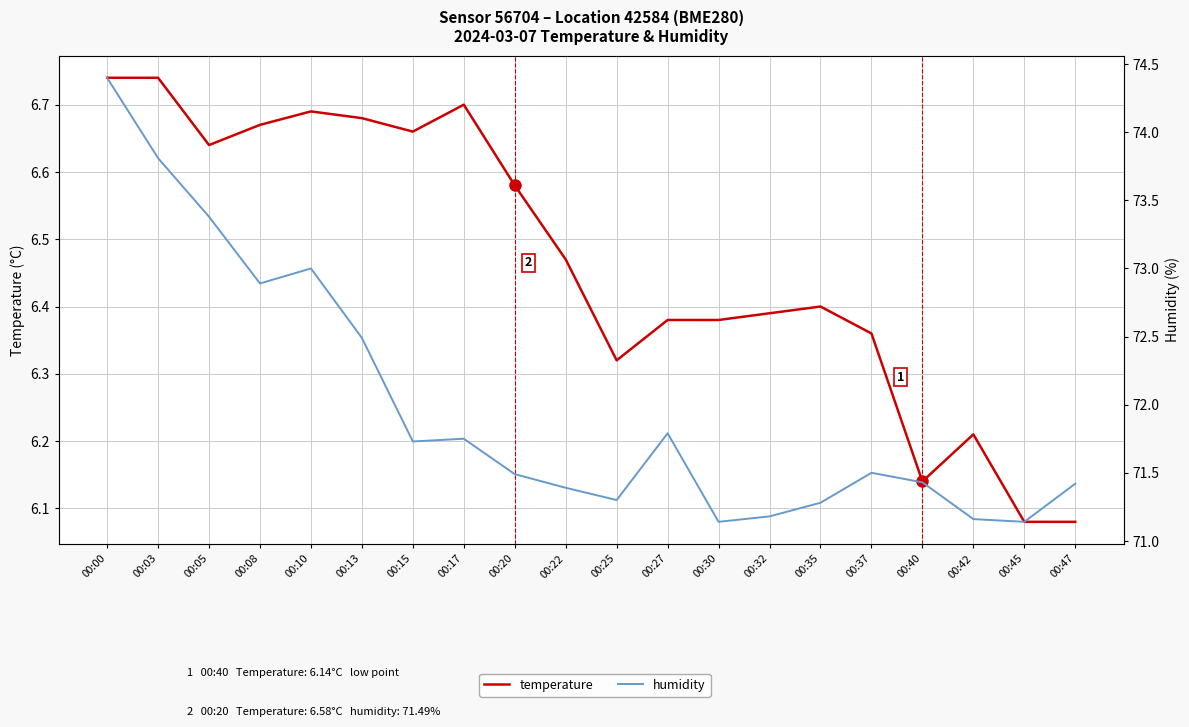

How many data points does each series have?

20